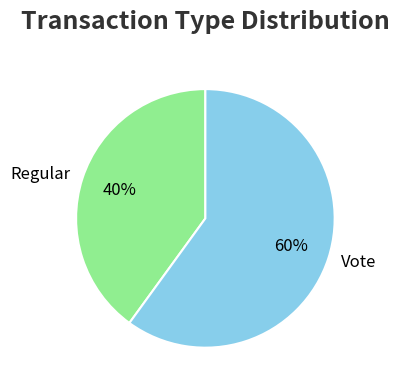

Does Vote account for over 50% of the chart?

Yes